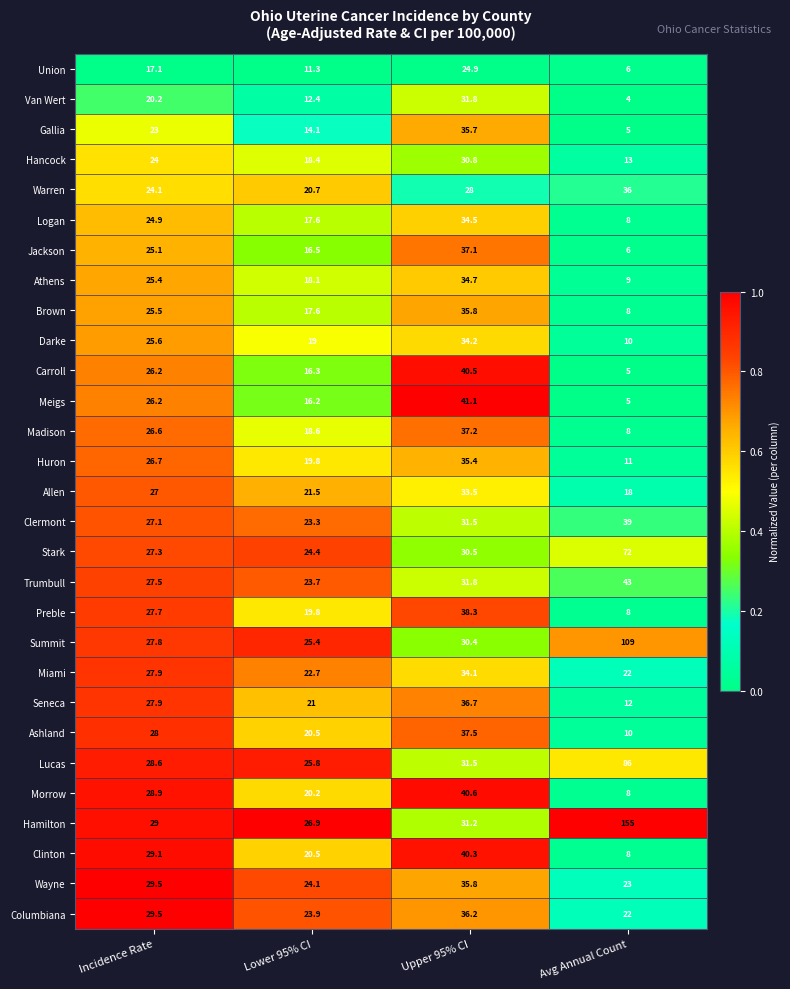

What is the difference between the maximum and second lowest values in the Darke series?

15.2